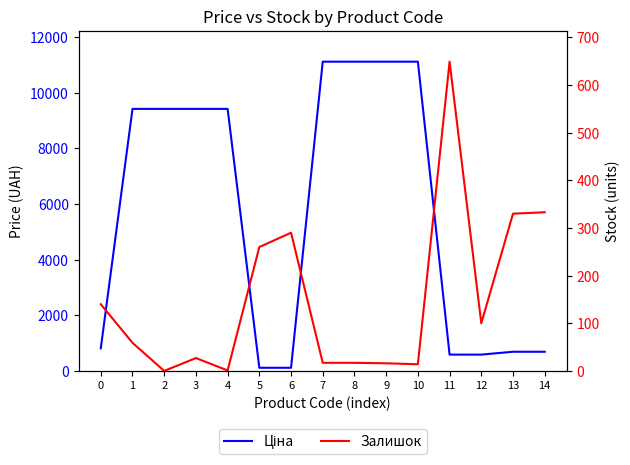

What is the sum of all Ціна values?

85711.7